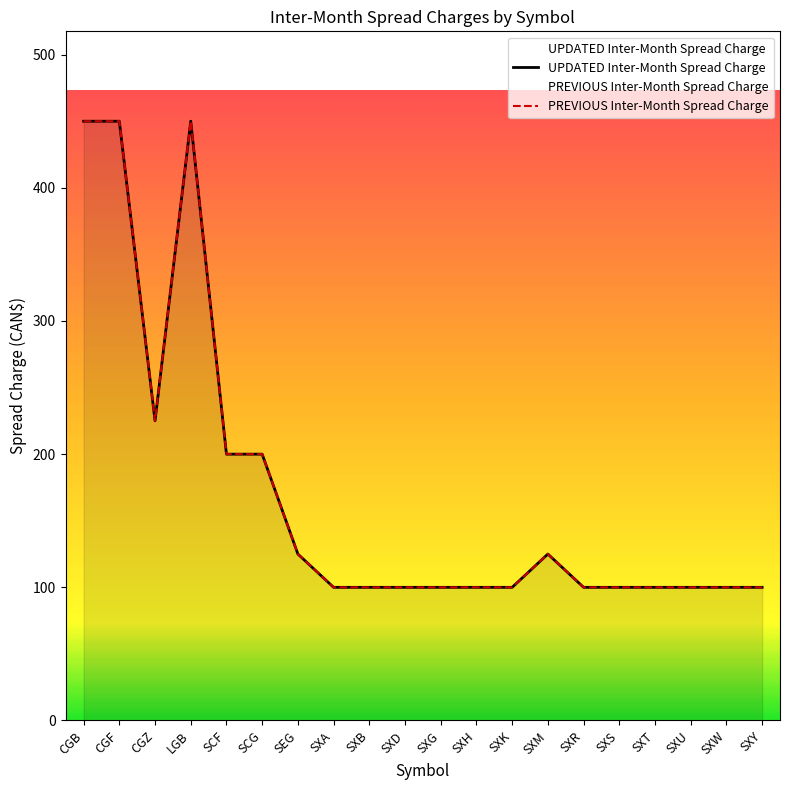

The chart shows a value of 37 at SEG. True or false?

False